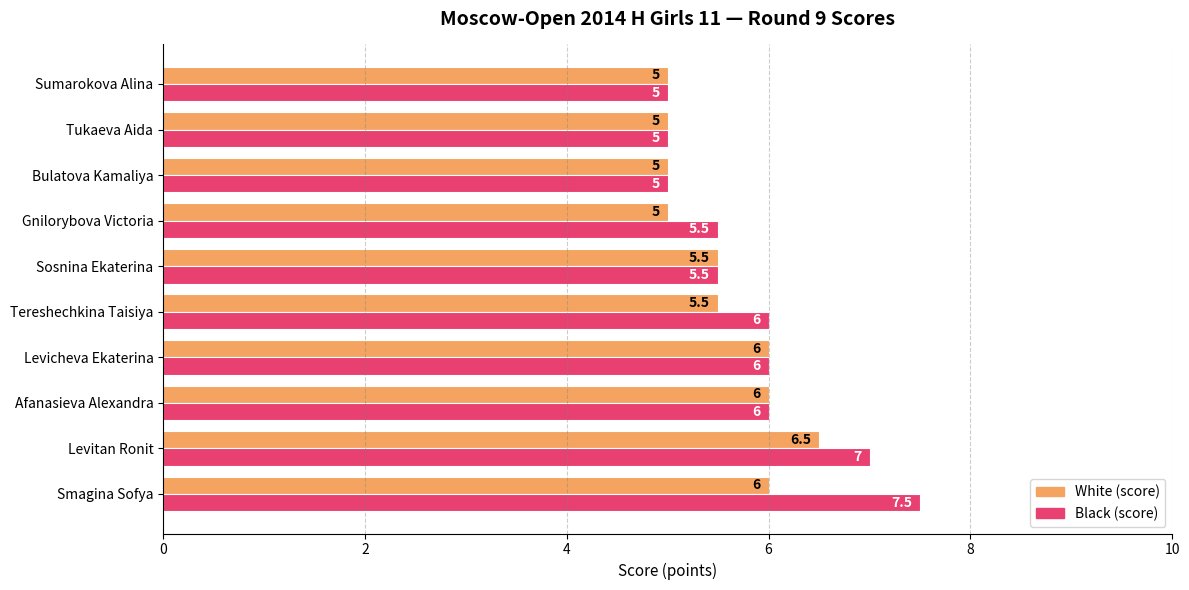

What is the difference between the second highest and minimum values in the White (score) series?

1.0